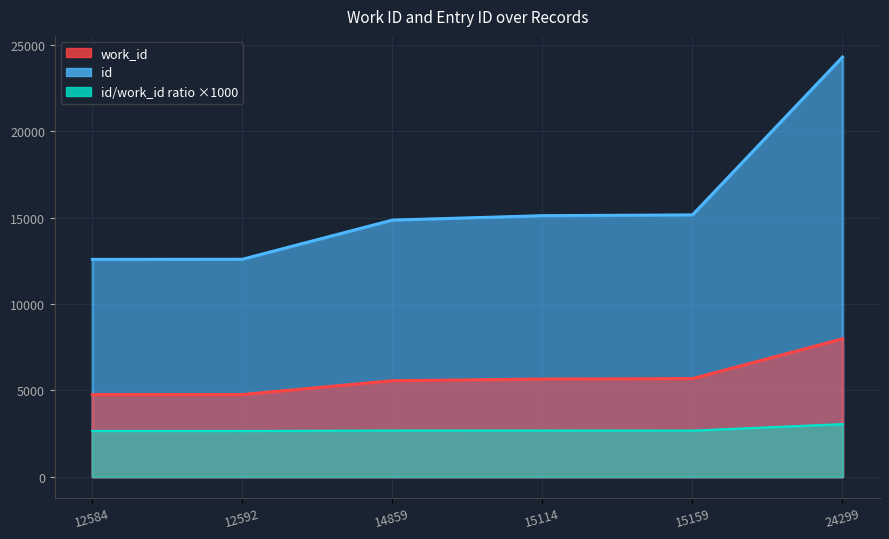

Is it true that work_id equals 10059 at 15114?

False